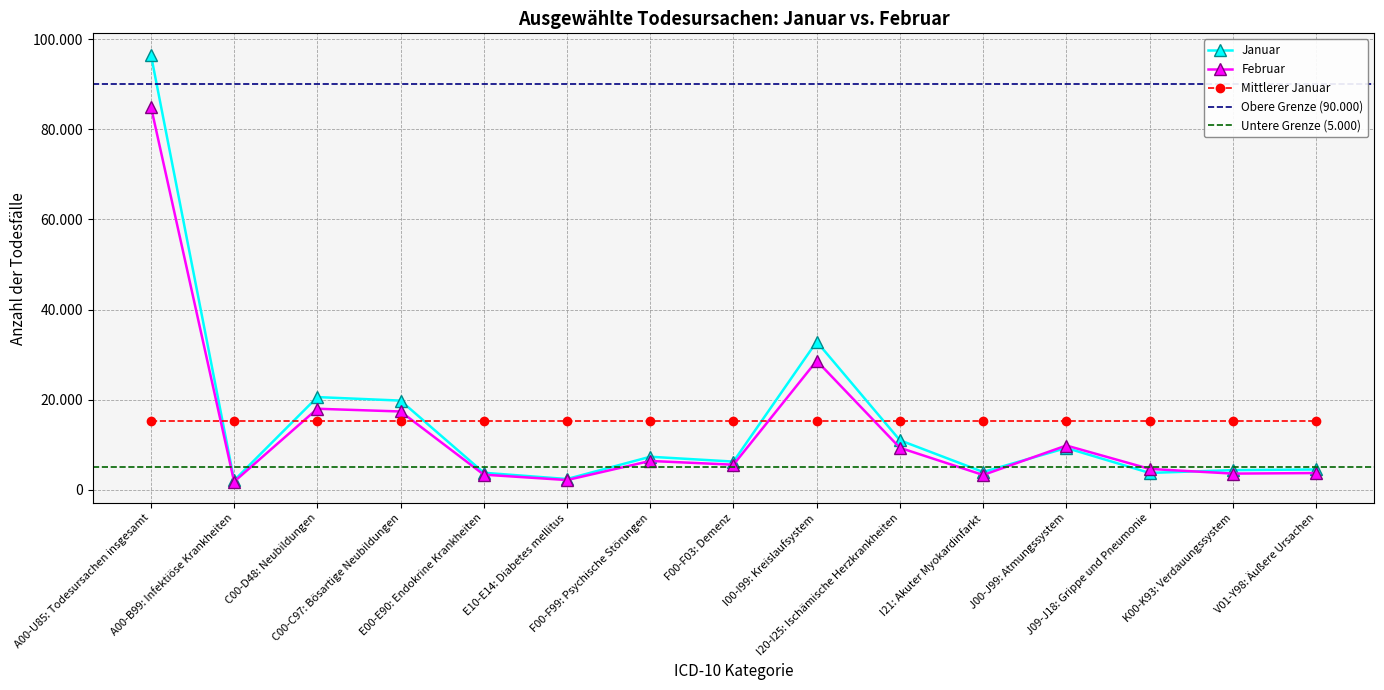

After their last crossing, which series has the higher values: februar or januar?

januar